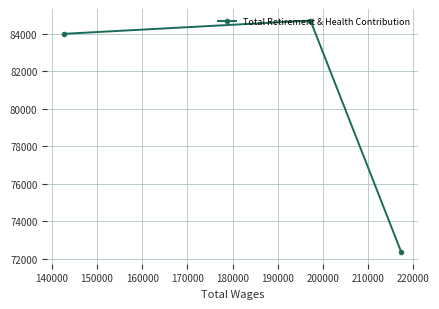

What is the smallest value displayed?

72341